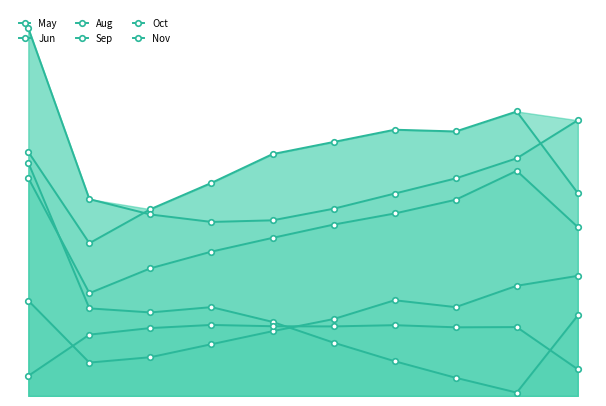

Rank the series at 4 from highest to lowest value.

May, Jun, Nov, Aug, Oct, Sep